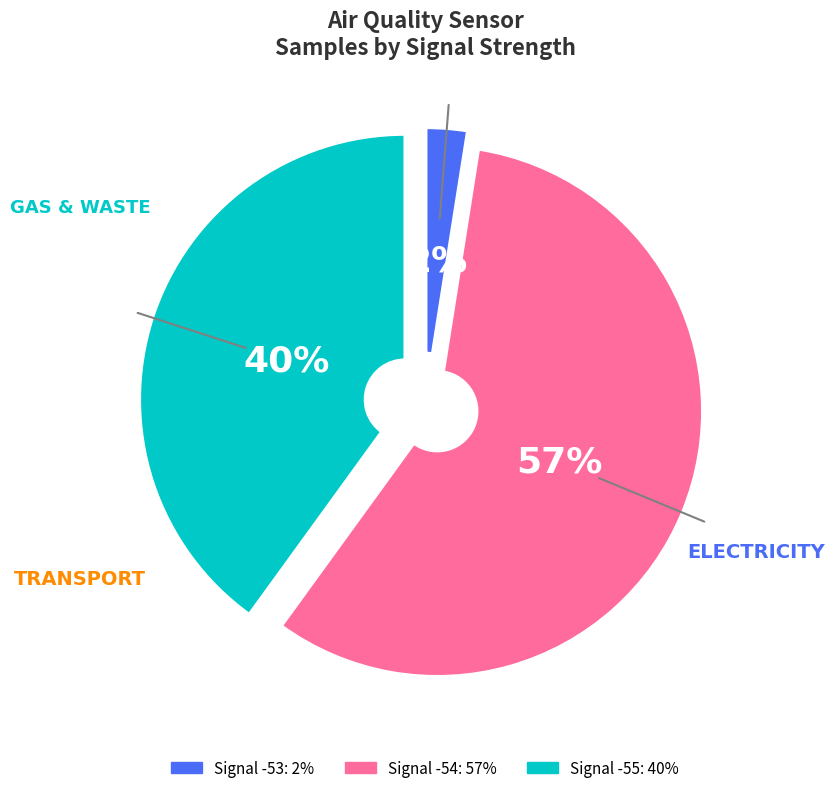

Is there a majority slice in this chart?

Yes